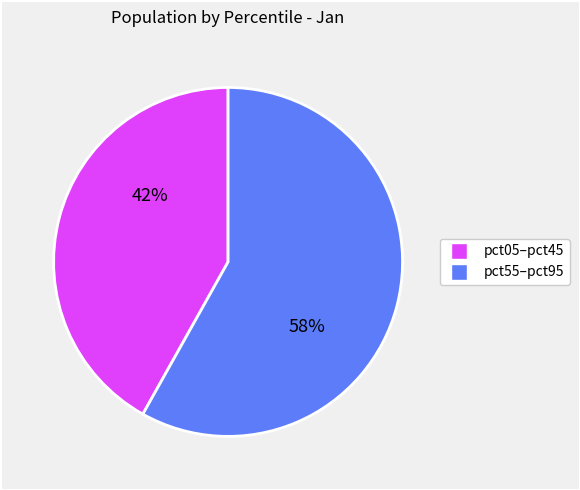

To the nearest percent, what is the average slice percentage?

50%